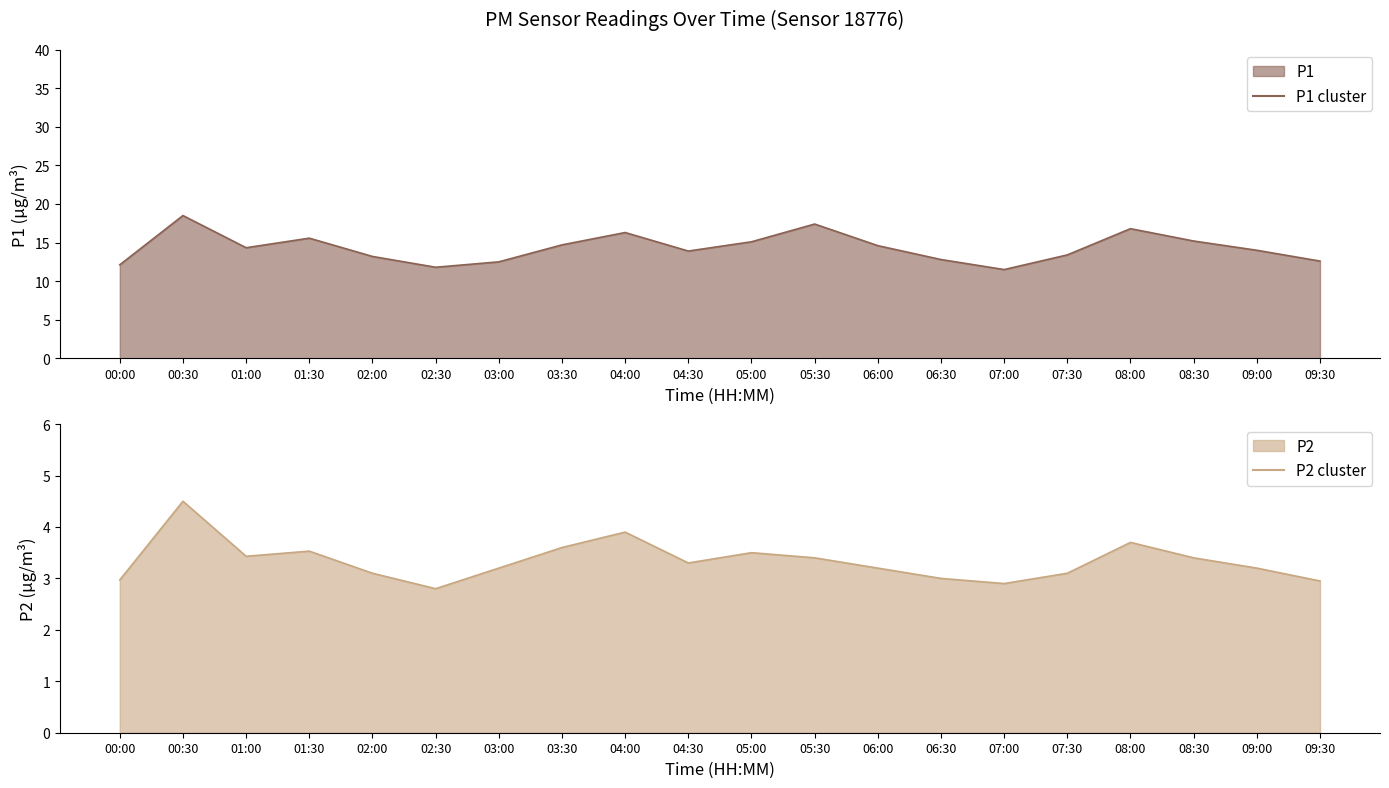

List the series in order of their overall mean, lowest first.

P2, P1